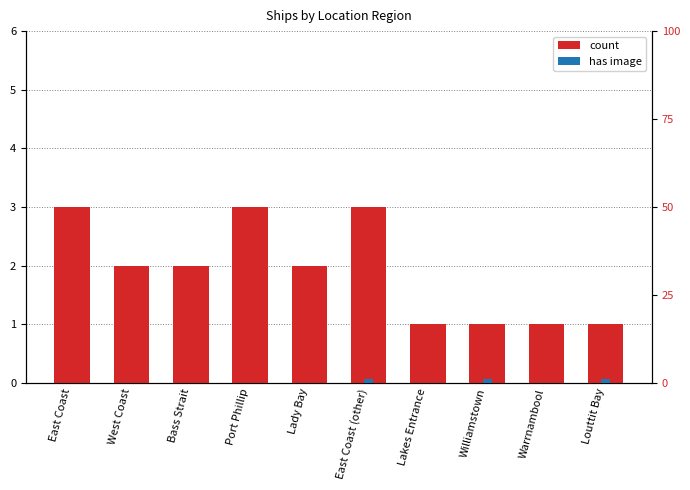

What is the label of the 10th bar from the left?

Louttit Bay